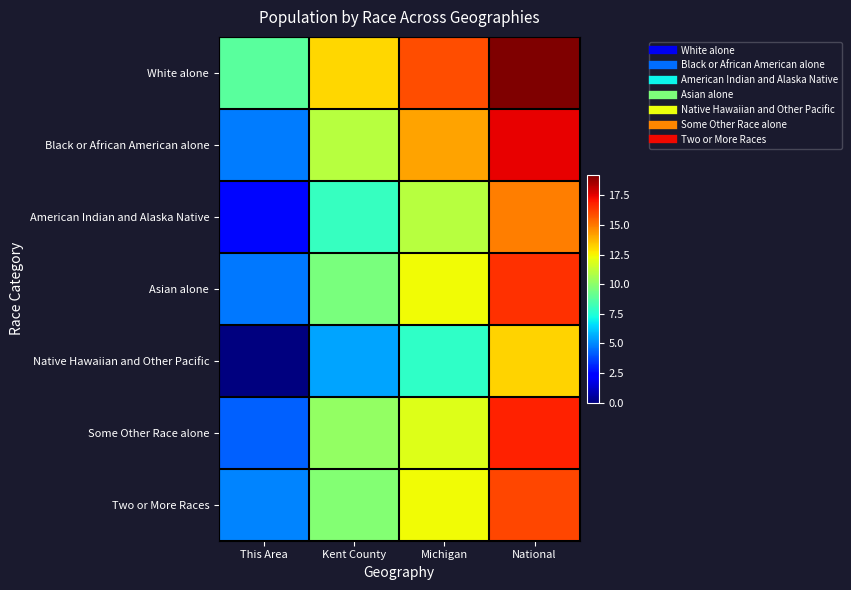

List the series in order of their peak value, lowest first.

Native Hawaiian and Other Pacific, American Indian and Alaska Native, Two or More Races, Asian alone, Some Other Race alone, Black or African American alone, White alone